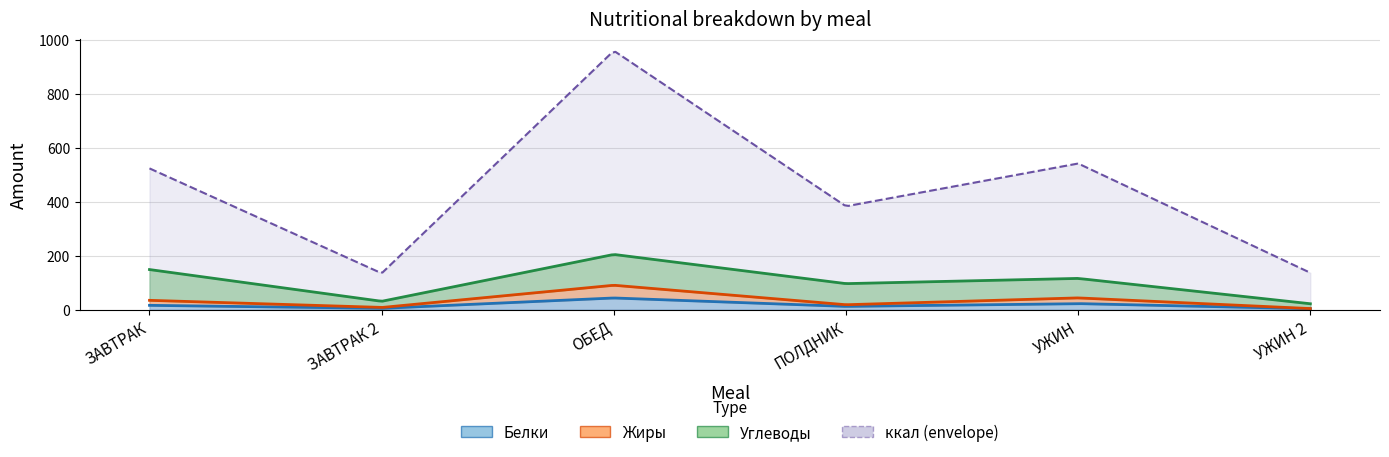

Which series changed the most between ЗАВТРАК and ПОЛДНИК?

ккал